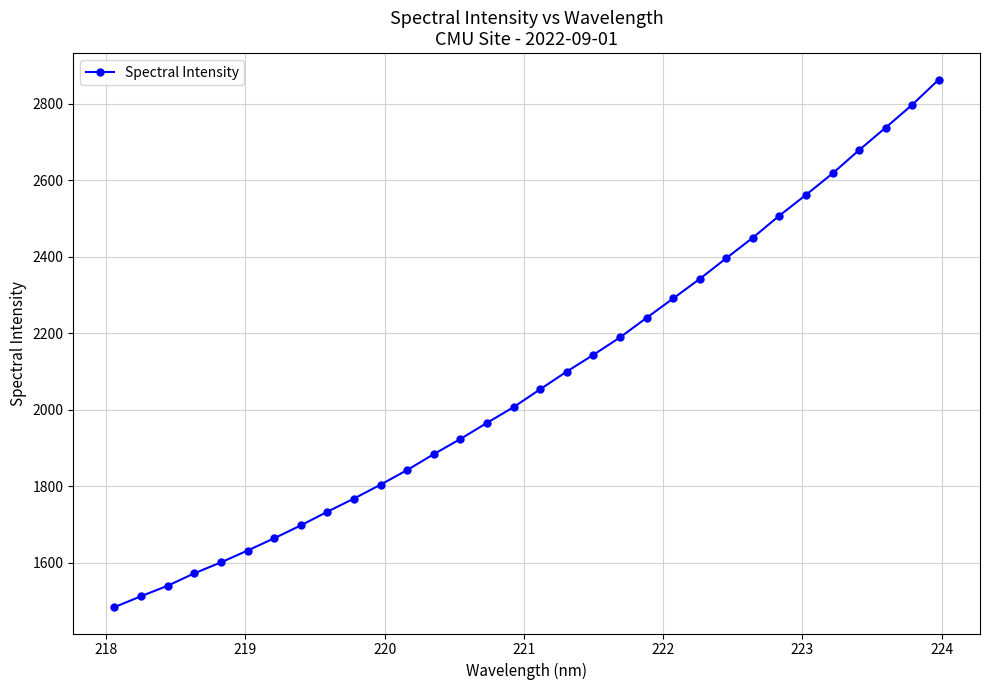

What is the average value?

2080.8